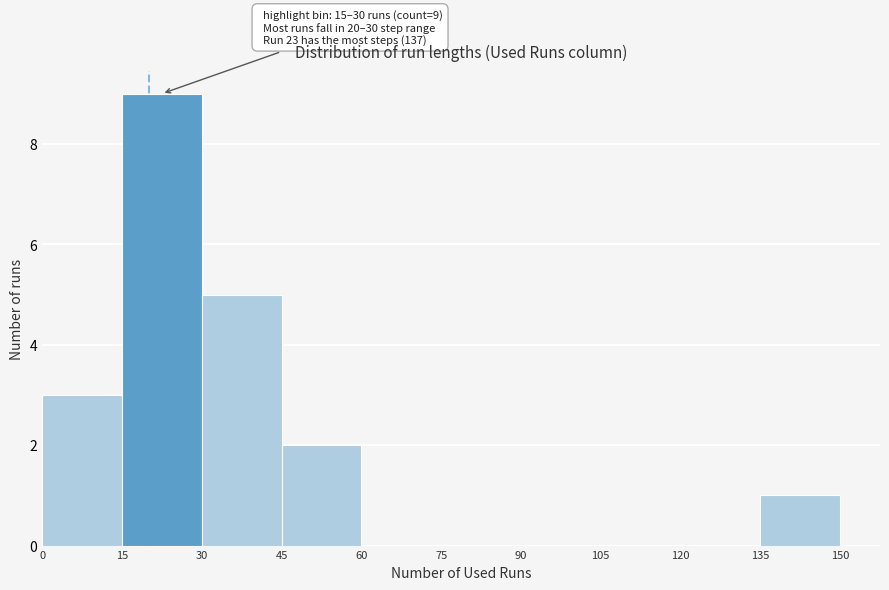

Which range on the x-axis has the tallest bar?

15 to 30